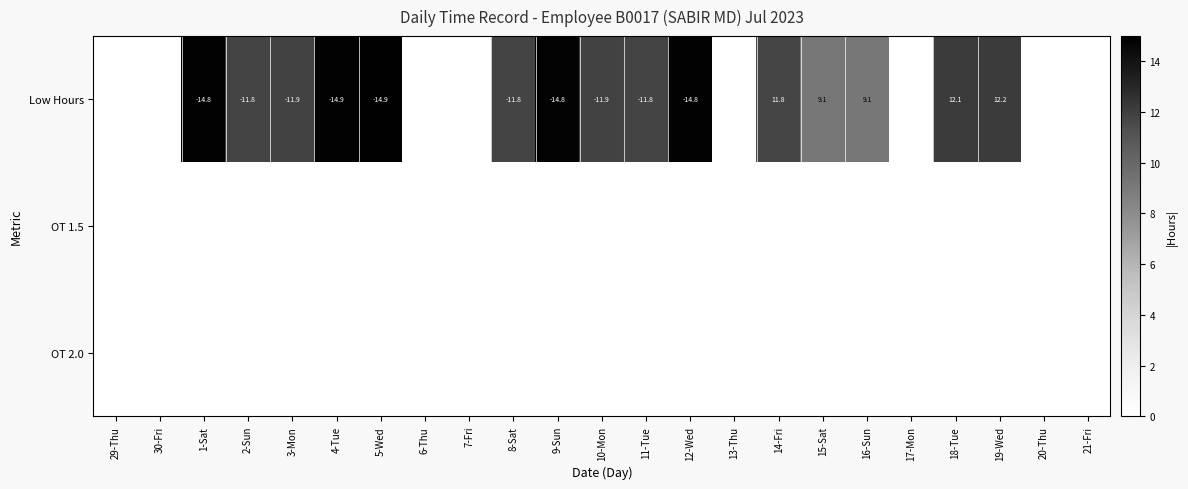

True or false: Low Hours has a value of 13.6 at 16-Sun.

False